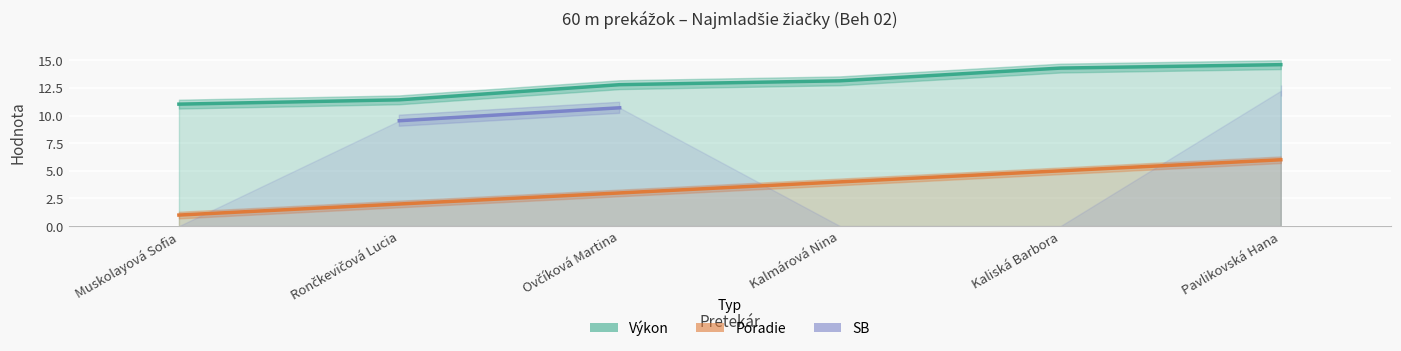

What is the label of the 3rd point from the left?

Ovčíková Martina